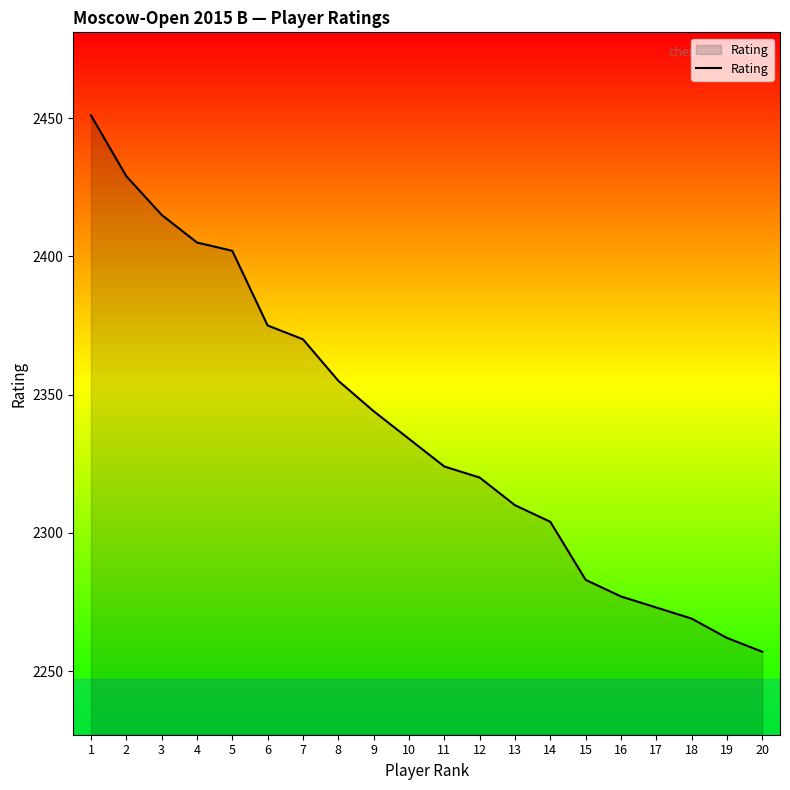

Reading right to left, what are all the values shown in this chart?

2257	2262	2269	2273	2277	2283	2304	2310	2320	2324	2334	2344	2355	2370	2375	2402	2405	2415	2429	2451